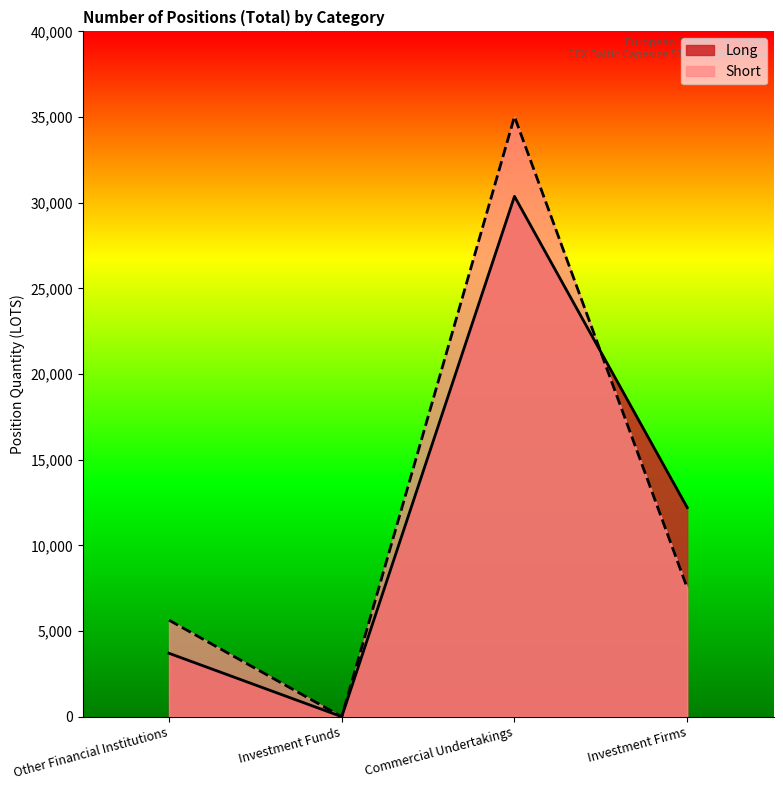

At which label does Long first exceed 12206?

Commercial Undertakings